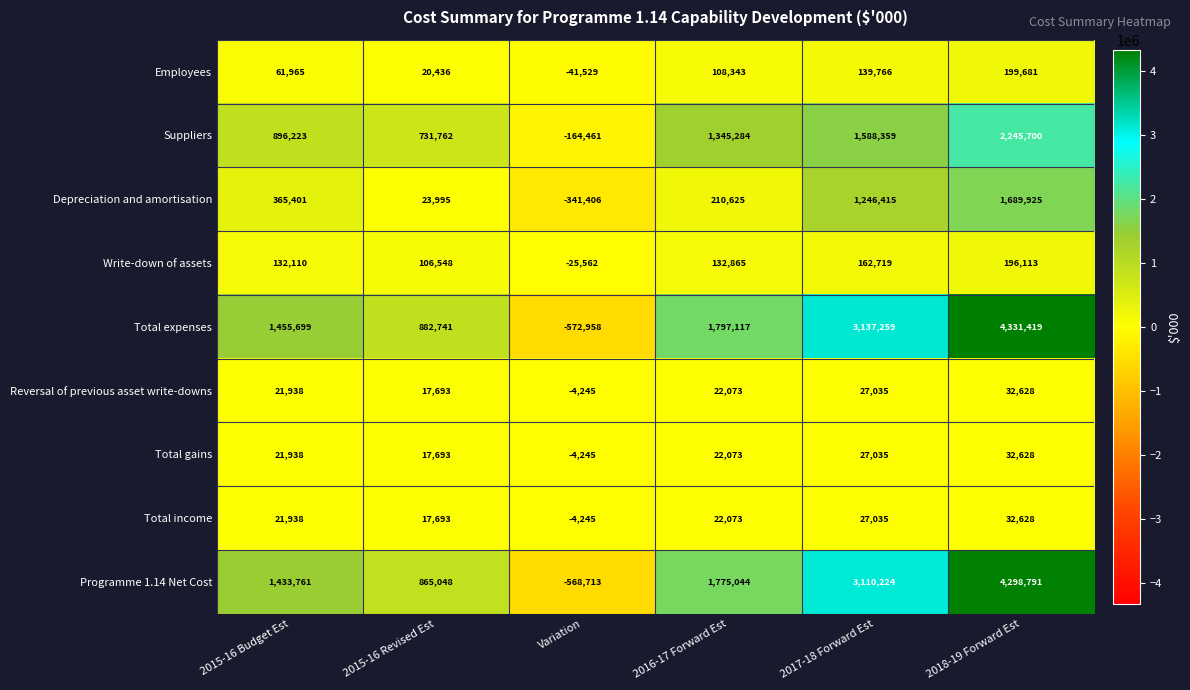

At how many categories does at least one series exceed 3445534?

1